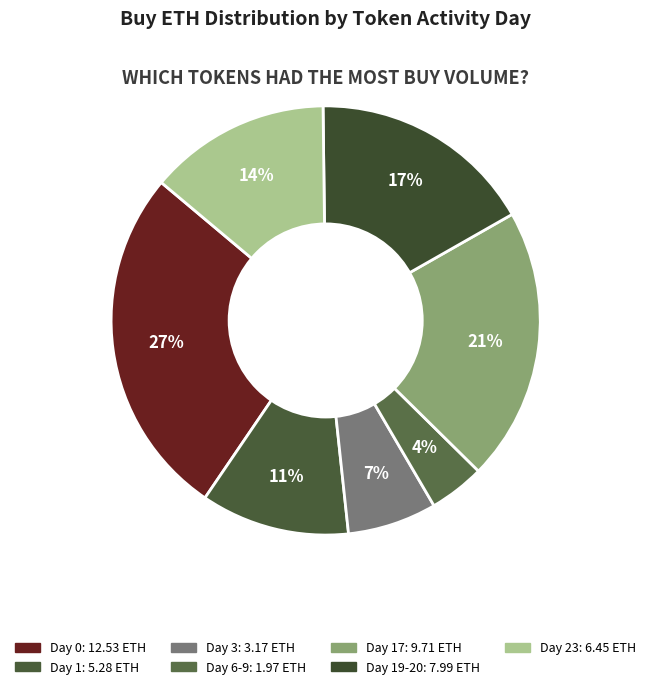

Does any single category account for the majority?

No